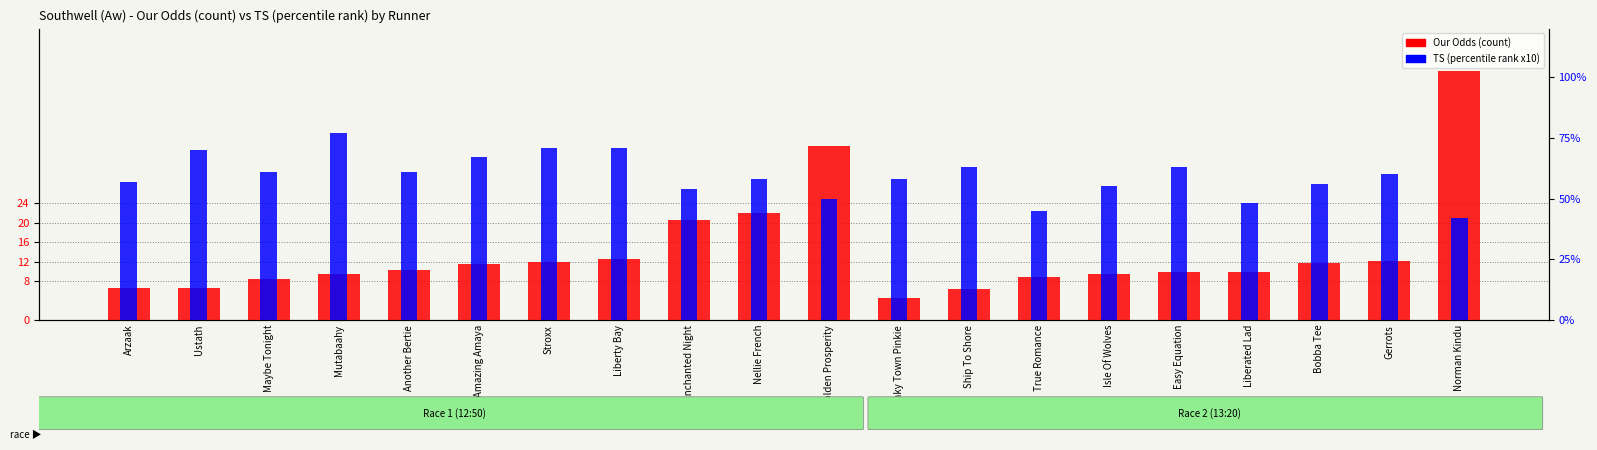

What is the difference between the TS (x10) values at Norman Kindu and Enchanted Night?

1.2